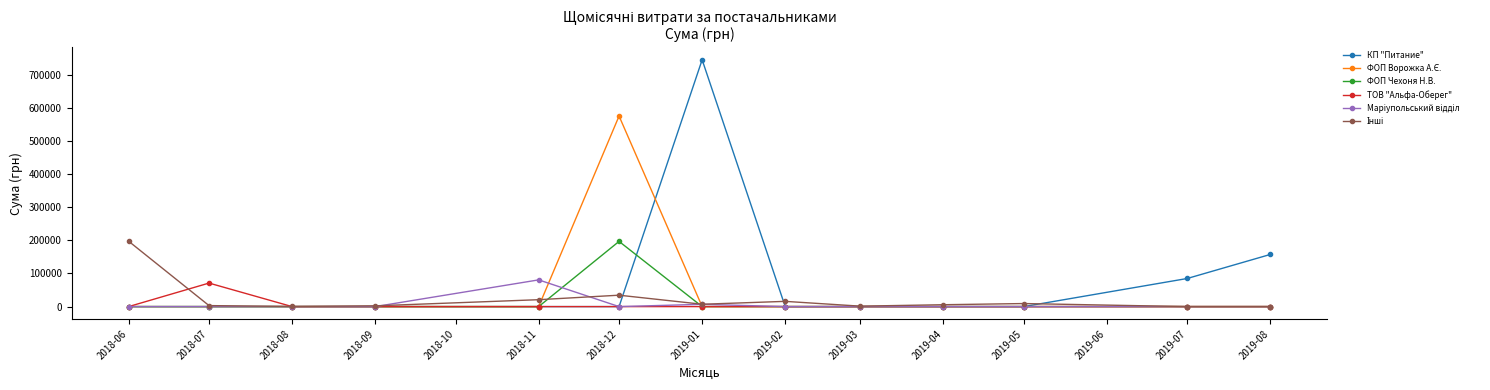

At how many categories does at least one series exceed 185008?

3